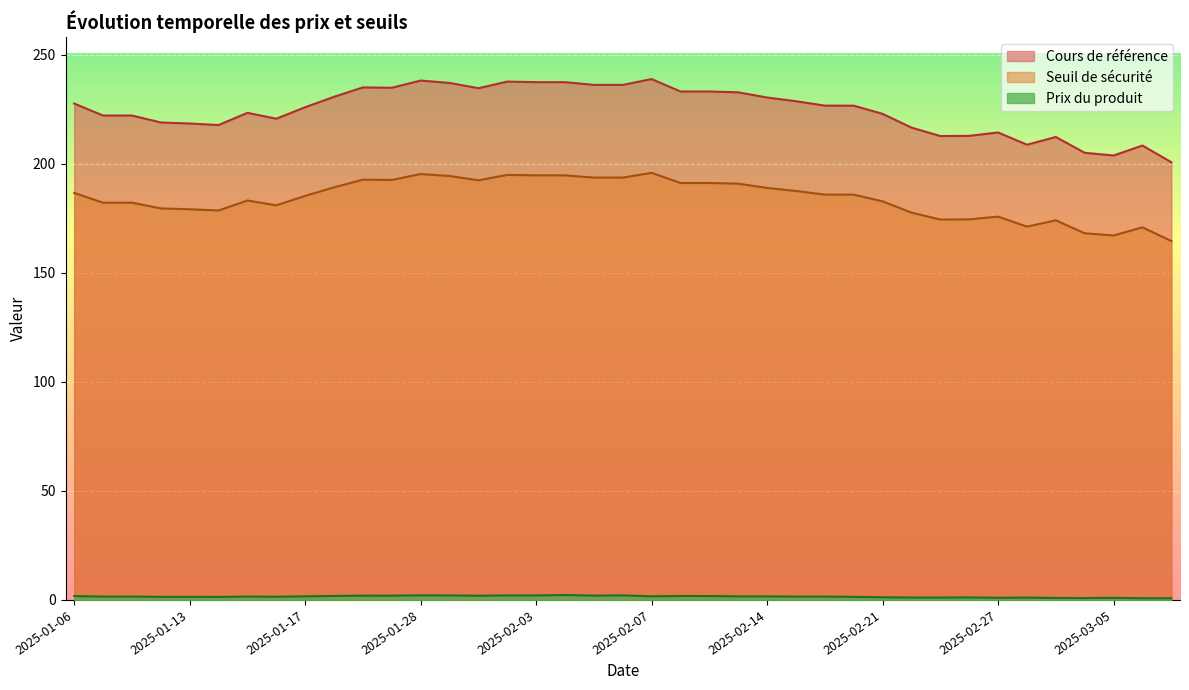

Reading left to right, what are all the values shown in this chart?

Cours de référence: 2025-03-07=200.7	2025-03-06=208.4	2025-03-05=203.8	2025-03-04=205.0	2025-03-03=212.3	2025-02-28=208.7	2025-02-27=214.3	2025-02-26=212.8	2025-02-25=212.7	2025-02-24=216.6	2025-02-21=222.9	2025-02-20=226.6	2025-02-19=226.7	2025-02-18=228.7	2025-02-14=230.4	2025-02-12=232.8	2025-02-11=233.1	2025-02-10=233.1	2025-02-07=238.8	2025-02-06=236.2	2025-02-05=236.2	2025-02-04=237.4	2025-02-03=237.4	2025-01-31=237.7	2025-01-30=234.6	2025-01-29=237.1	2025-01-28=238.2	2025-01-24=234.8	2025-01-22=235.0	2025-01-21=230.7	2025-01-17=225.9	2025-01-16=220.7	2025-01-15=223.3	2025-01-14=217.8	2025-01-13=218.5	2025-01-10=218.9	2025-01-08=222.1	2025-01-07=222.1	2025-01-06=227.6
Seuil de sécurité: 2025-03-07=164.6	2025-03-06=170.9	2025-03-05=167.1	2025-03-04=168.1	2025-03-03=174.1	2025-02-28=171.2	2025-02-27=175.8	2025-02-26=174.5	2025-02-25=174.4	2025-02-24=177.6	2025-02-21=182.8	2025-02-20=185.8	2025-02-19=185.9	2025-02-18=187.5	2025-02-14=188.9	2025-02-12=190.9	2025-02-11=191.2	2025-02-10=191.2	2025-02-07=195.8	2025-02-06=193.7	2025-02-05=193.7	2025-02-04=194.7	2025-02-03=194.7	2025-01-31=194.9	2025-01-30=192.4	2025-01-29=194.4	2025-01-28=195.3	2025-01-24=192.6	2025-01-22=192.7	2025-01-21=189.2	2025-01-17=185.3	2025-01-16=180.9	2025-01-15=183.1	2025-01-14=178.6	2025-01-13=179.1	2025-01-10=179.5	2025-01-08=182.1	2025-01-07=182.1	2025-01-06=186.6
Prix du produit: 2025-03-07=0.8	2025-03-06=0.8	2025-03-05=1.0	2025-03-04=0.9	2025-03-03=0.9	2025-02-28=1.1	2025-02-27=1.0	2025-02-26=1.1	2025-02-25=1.1	2025-02-24=1.1	2025-02-21=1.2	2025-02-20=1.4	2025-02-19=1.5	2025-02-18=1.5	2025-02-14=1.6	2025-02-12=1.6	2025-02-11=1.8	2025-02-10=1.8	2025-02-07=1.7	2025-02-06=2.1	2025-02-05=2.0	2025-02-04=2.2	2025-02-03=2.0	2025-01-31=2.1	2025-01-30=1.9	2025-01-29=2.0	2025-01-28=2.1	2025-01-24=2.0	2025-01-22=2.0	2025-01-21=1.8	2025-01-17=1.6	2025-01-16=1.5	2025-01-15=1.6	2025-01-14=1.4	2025-01-13=1.4	2025-01-10=1.4	2025-01-08=1.5	2025-01-07=1.5	2025-01-06=1.8